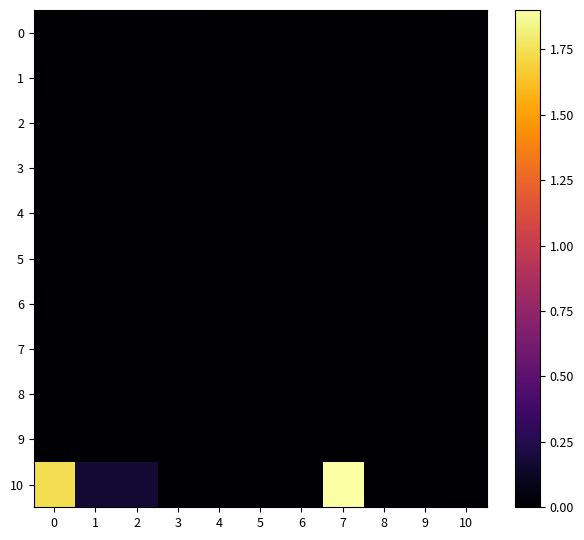

Reading right to left, what are all the values shown in this chart?

0: 10=0.0	9=0.0	8=0.0	7=0.0	6=0.0	5=0.0	4=0.0	3=0.0	2=0.0	1=0.0	0=0.0
1: 10=0.0	9=0.0	8=0.0	7=0.0	6=0.0	5=0.0	4=0.0	3=0.0	2=0.0	1=0.0	0=0.0
2: 10=0.0	9=0.0	8=0.0	7=0.0	6=0.0	5=0.0	4=0.0	3=0.0	2=0.0	1=0.0	0=0.0
3: 10=0.0	9=0.0	8=0.0	7=0.0	6=0.0	5=0.0	4=0.0	3=0.0	2=0.0	1=0.0	0=0.0
4: 10=0.0	9=0.0	8=0.0	7=0.0	6=0.0	5=0.0	4=0.0	3=0.0	2=0.0	1=0.0	0=0.0
5: 10=0.0	9=0.0	8=0.0	7=0.0	6=0.0	5=0.0	4=0.0	3=0.0	2=0.0	1=0.0	0=0.0
6: 10=0.0	9=0.0	8=0.0	7=0.0	6=0.0	5=0.0	4=0.0	3=0.0	2=0.0	1=0.0	0=0.0
7: 10=0.0	9=0.0	8=0.0	7=0.0	6=0.0	5=0.0	4=0.0	3=0.0	2=0.0	1=0.0	0=0.0
8: 10=0.0	9=0.0	8=0.0	7=0.0	6=0.0	5=0.0	4=0.0	3=0.0	2=0.0	1=0.0	0=0.0
9: 10=0.0	9=0.0	8=0.0	7=0.0	6=0.0	5=0.0	4=0.0	3=0.0	2=0.0	1=0.0	0=0.0
10: 10=0.0	9=0.0	8=0.0	7=1.9	6=0.0	5=0.0	4=0.0	3=0.0	2=0.2	1=0.2	0=1.7